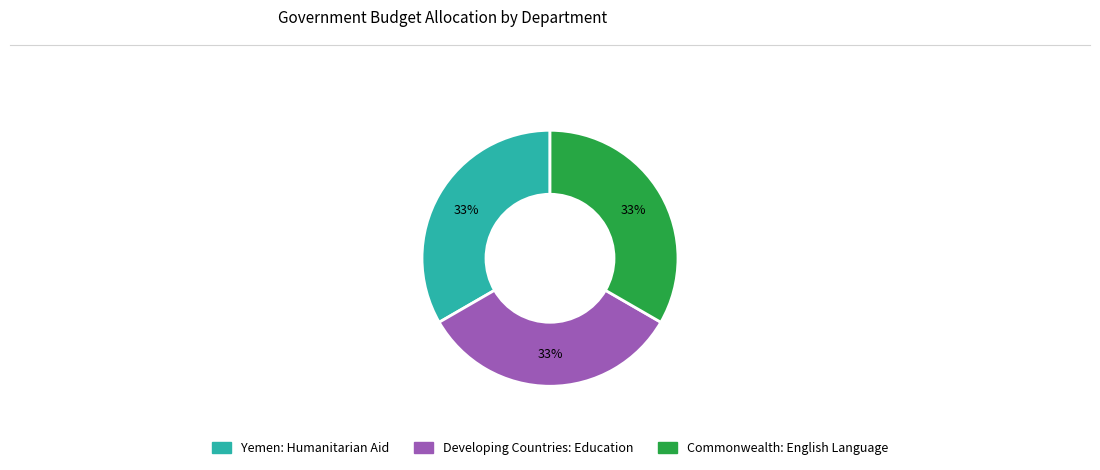

The Developing Countries: Education slice represents 33% of the pie. True or false?

True